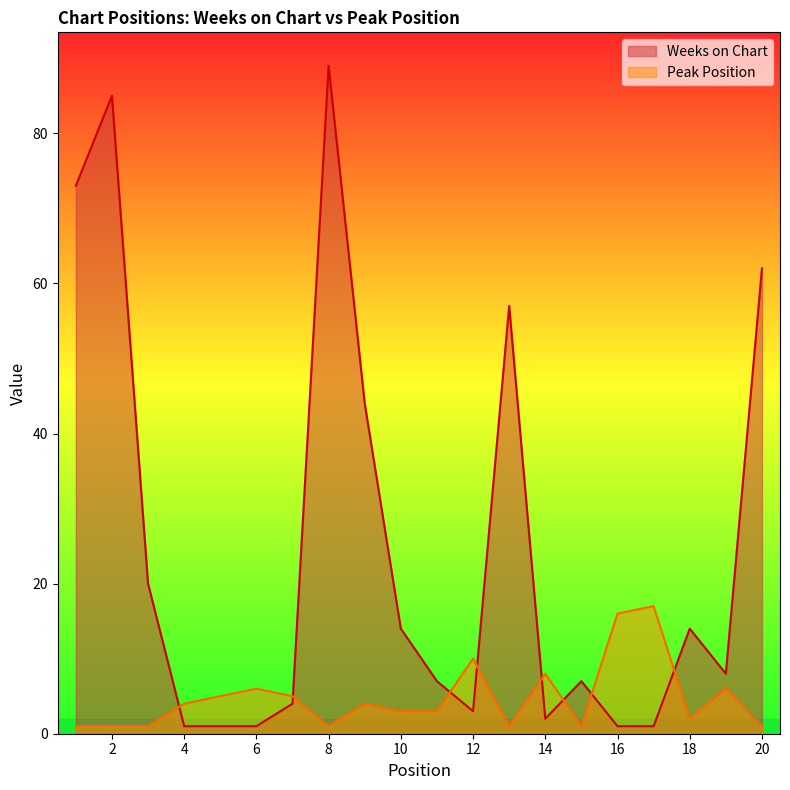

What are all the series names shown in the legend?

Weeks on Chart, Peak Position